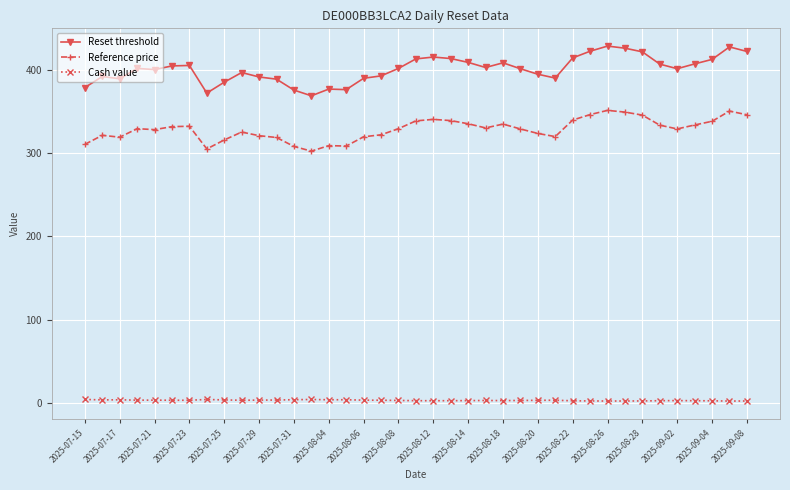

Rank the series by their maximum value, from lowest to highest.

Cash value, Reference price, Reset threshold